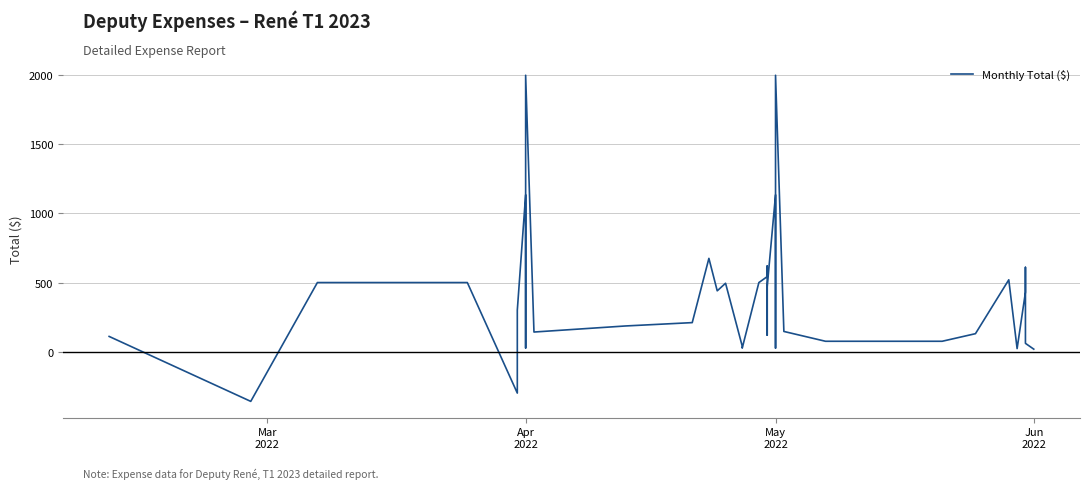

Count the number of values greater than 185.

20